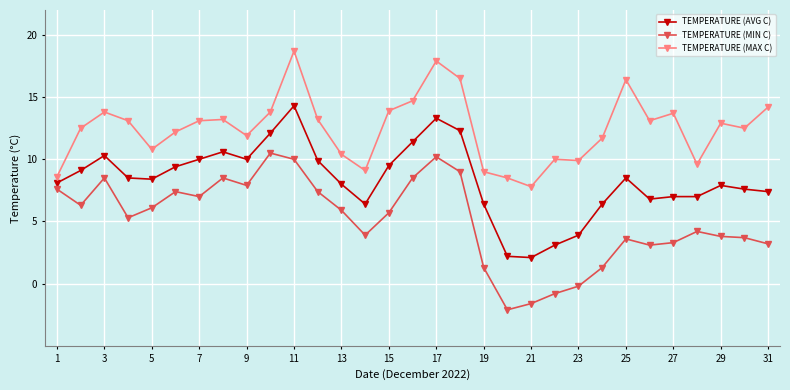

Count the number of data series in this chart.

3